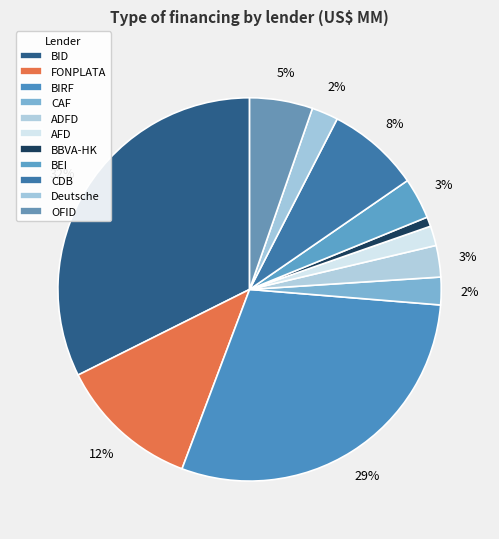

To the nearest percent, what is the difference between the largest and smallest slice percentages?

32%